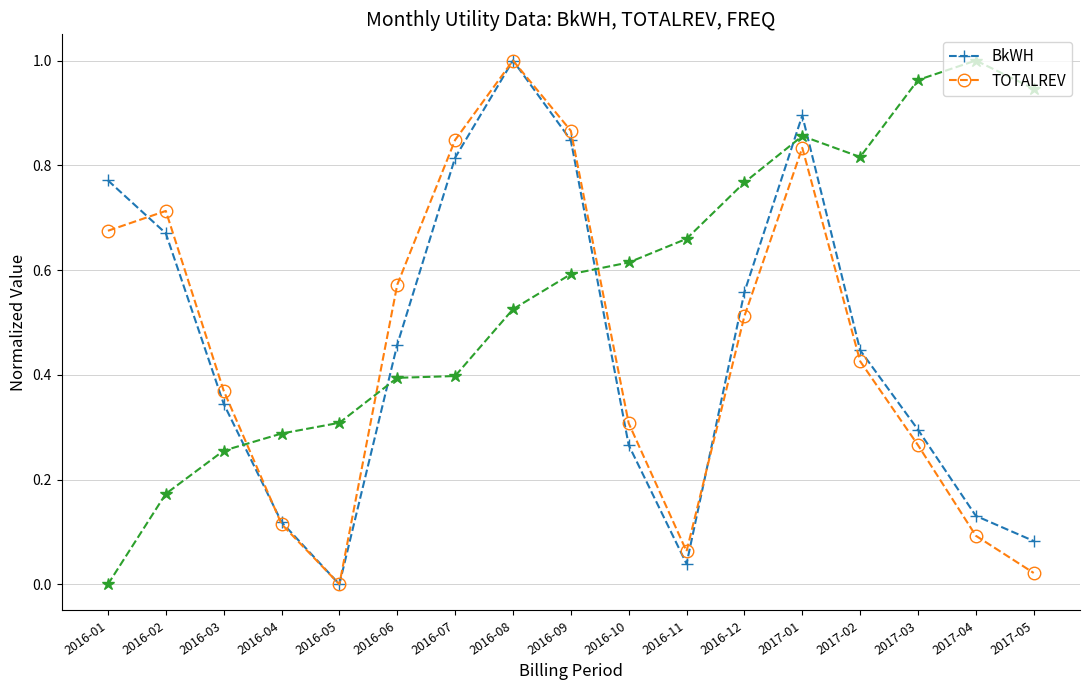

How many positive values does the BkWH series have?

16